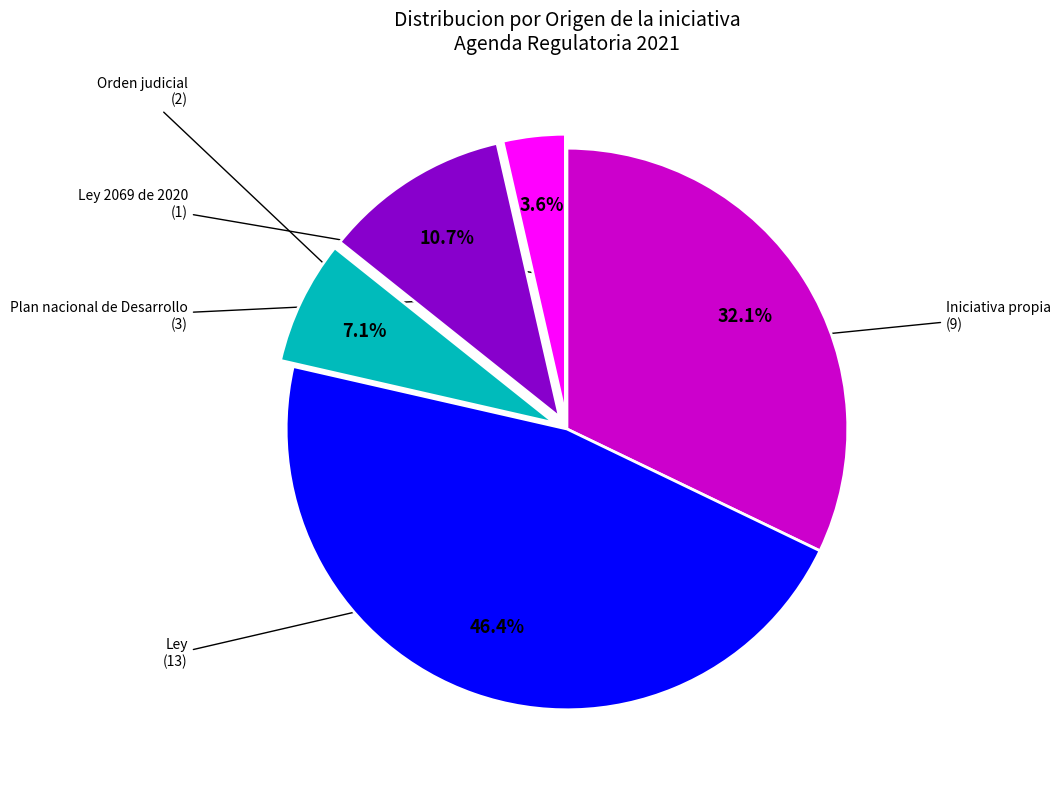

To the nearest percent, what is the difference between the largest and smallest slice percentages?

43%